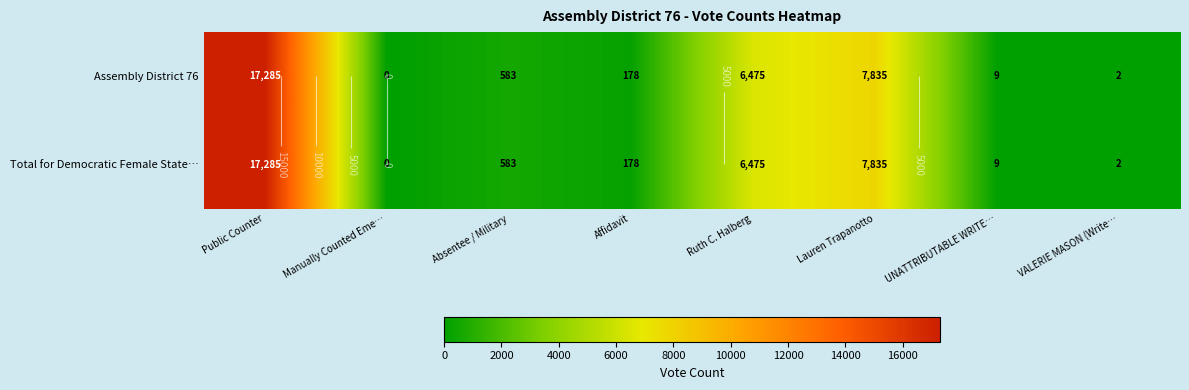

What is the difference between the maximum and minimum values in the Assembly District 76 series?

17285